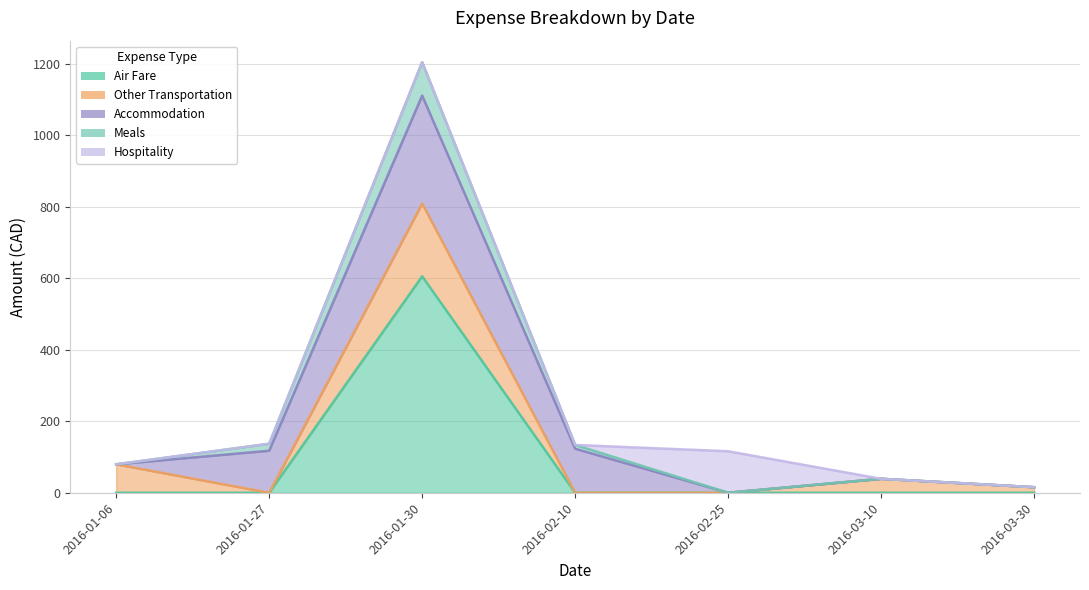

What is the average value of the Hospitality series?

16.6